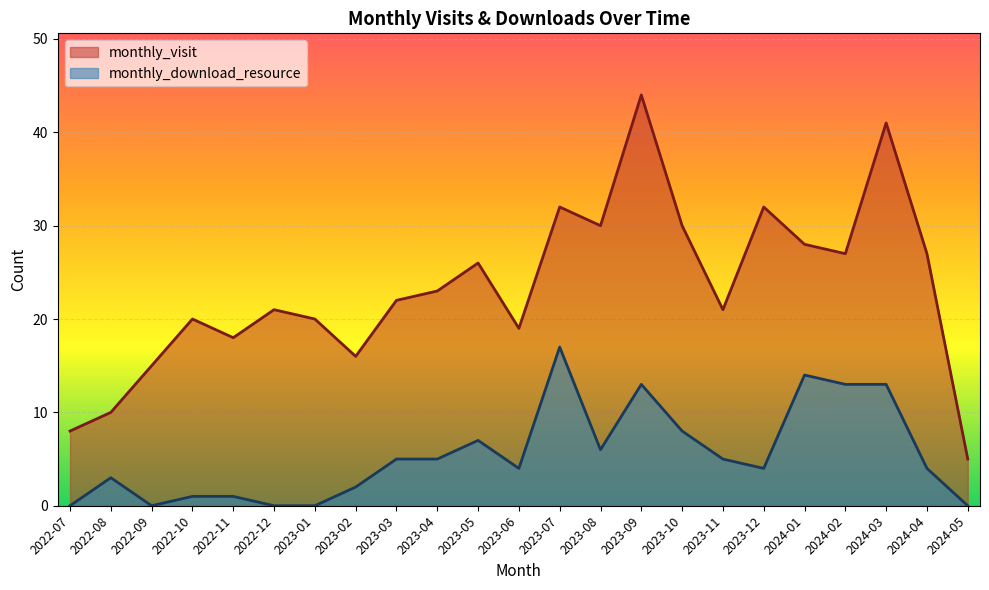

Rank the series by their maximum value, from lowest to highest.

monthly_download_resource, monthly_visit